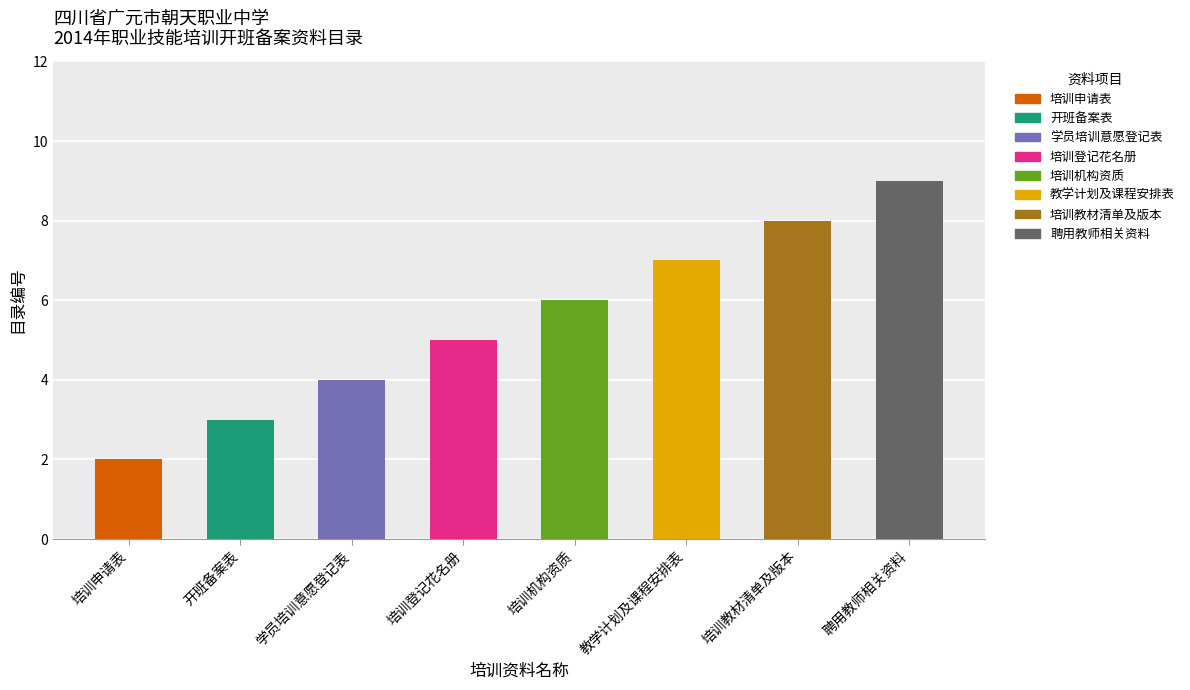

What is the label of the 7th bar from the right?

开班备案表